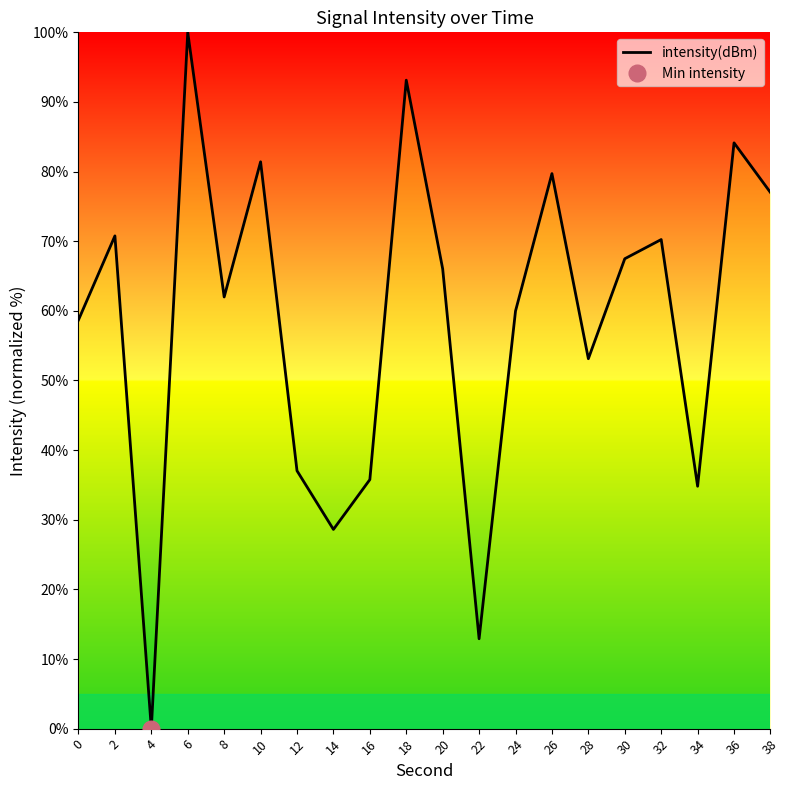

Rank the categories by value from highest to lowest.

6, 18, 36, 10, 26, 38, 2, 32, 30, 20, 8, 24, 0, 28, 12, 16, 34, 14, 22, 4